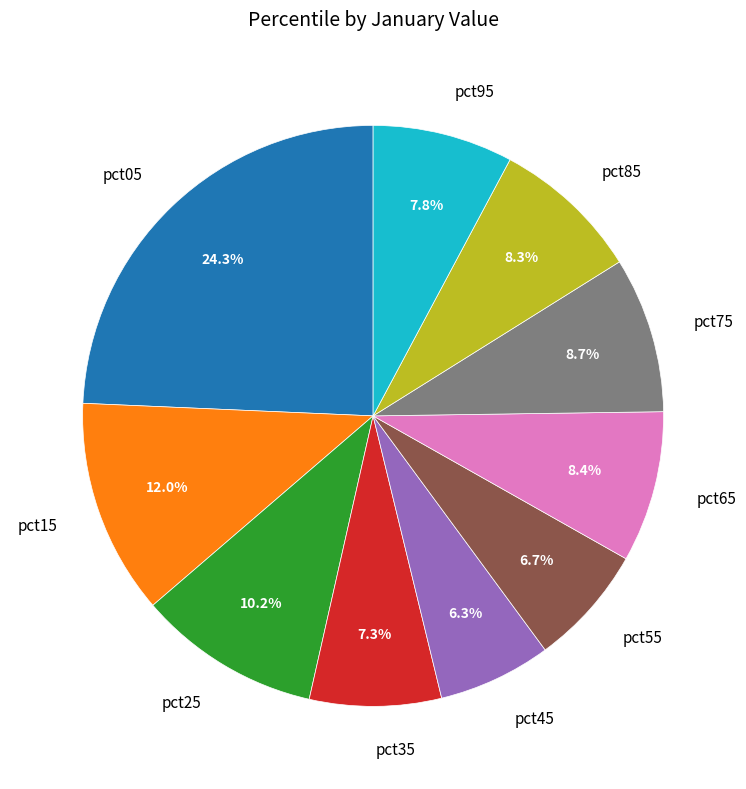

Approximately how many times larger is the value at pct05 compared to pct25?

2.4